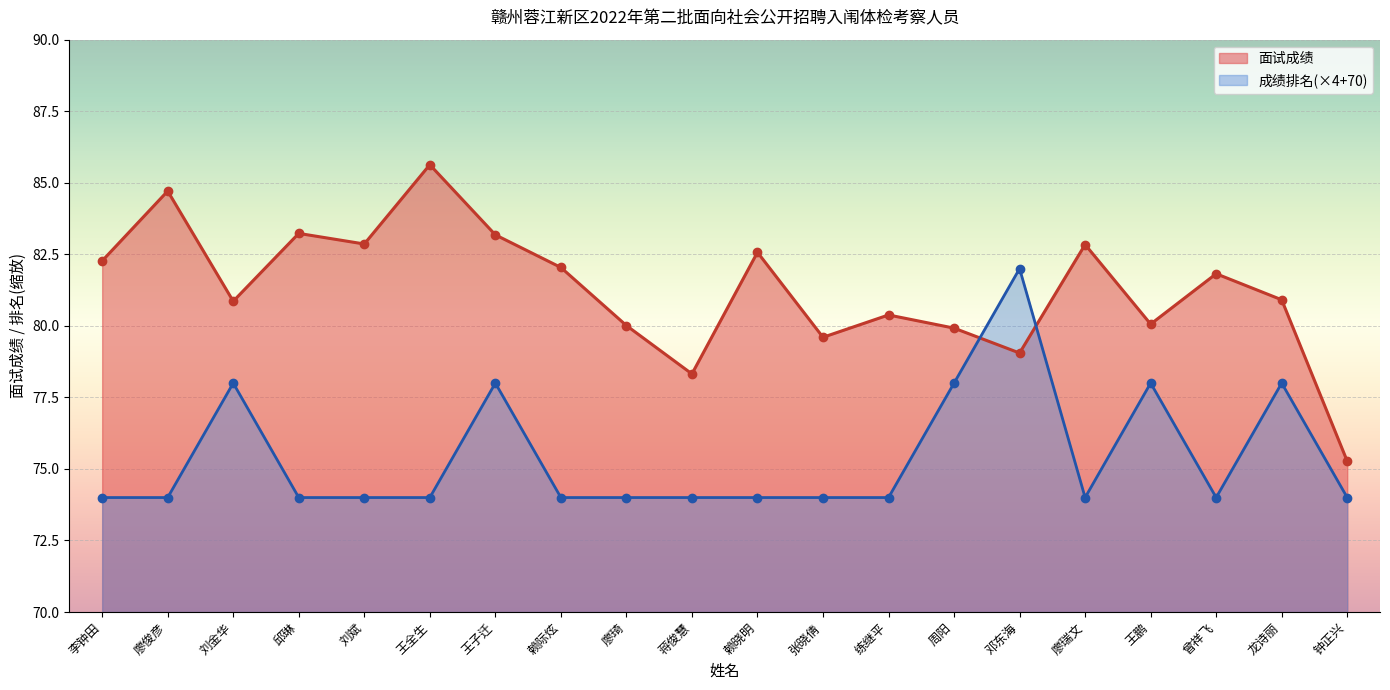

Is the value of 面试成绩 at 钟正兴 greater than the value of 成绩排名 at 王子迁?

No